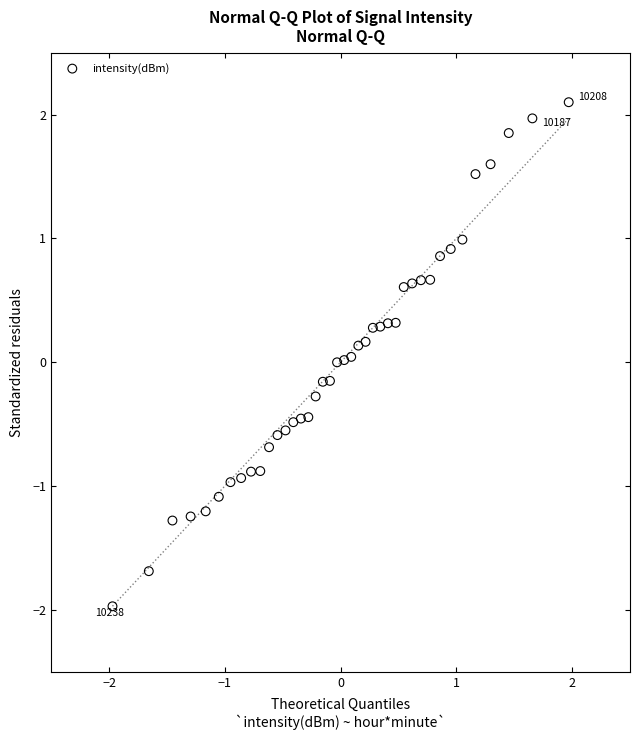

What is the range of Y values (max minus min)?

4.1